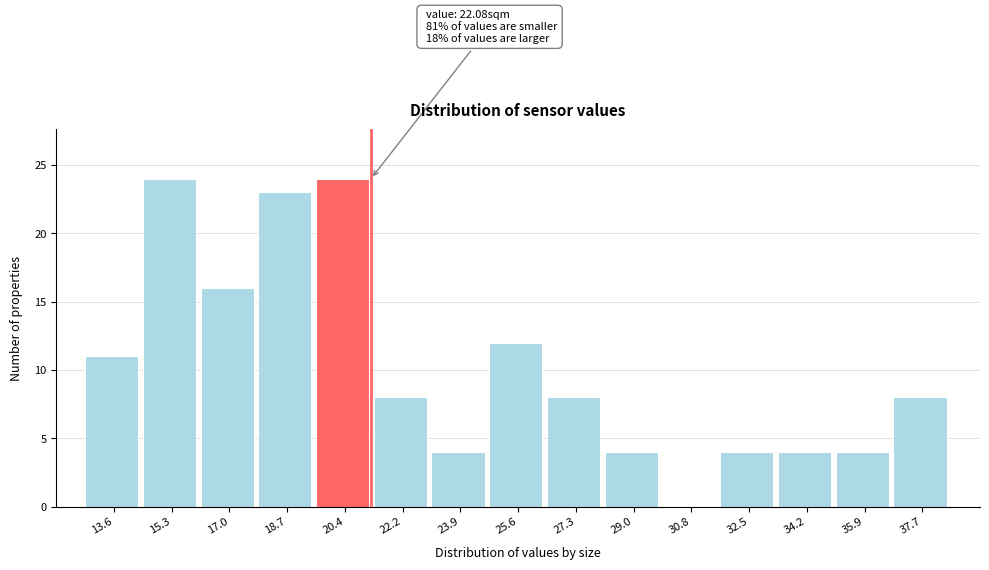

Reading left to right, extract all data points from this chart.

13.6=11	15.3=24	17.0=16	18.7=23	20.4=24	22.2=8	23.9=4	25.6=12	27.3=8	29.0=4	30.8=0	32.5=4	34.2=4	35.9=4	37.7=8